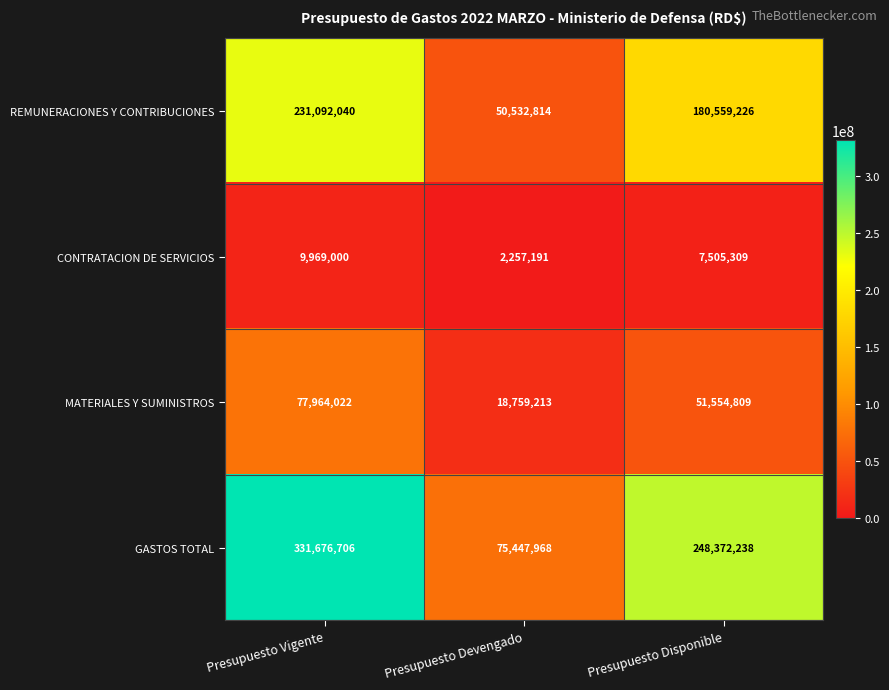

List the series in order of their peak value, highest first.

GASTOS TOTAL, REMUNERACIONES Y CONTRIBUCIONES, MATERIALES Y SUMINISTROS, CONTRATACION DE SERVICIOS